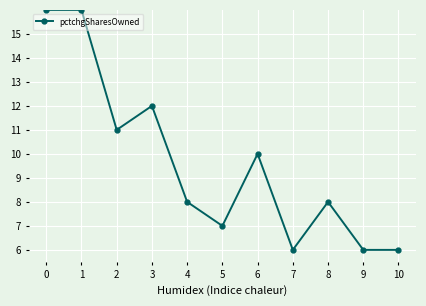

True or false: the data has more than 1 interior local peaks.

True